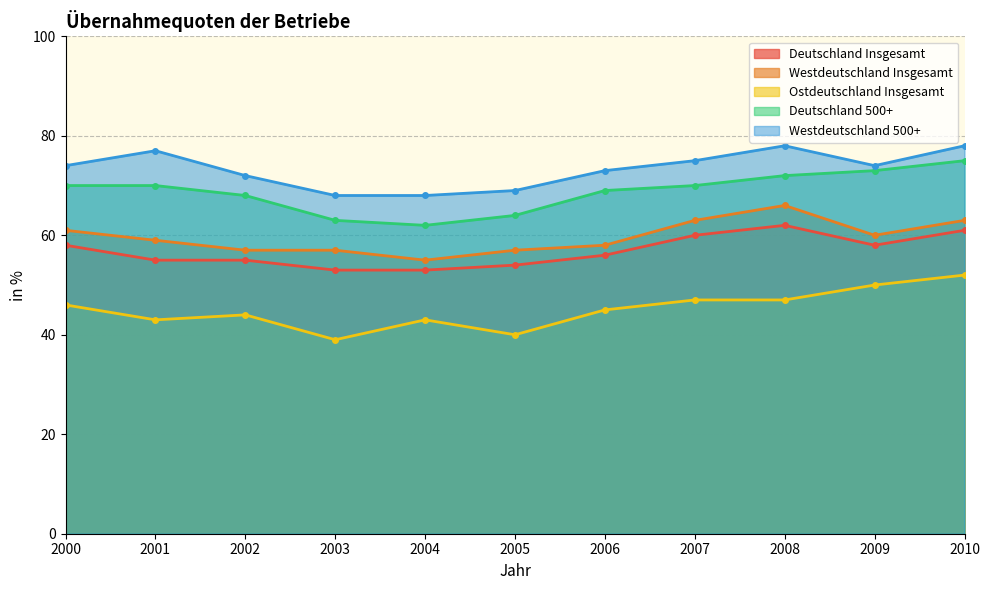

True or false: Westdeutschland 500+ and Westdeutschland Insgesamt intersect in this chart.

False